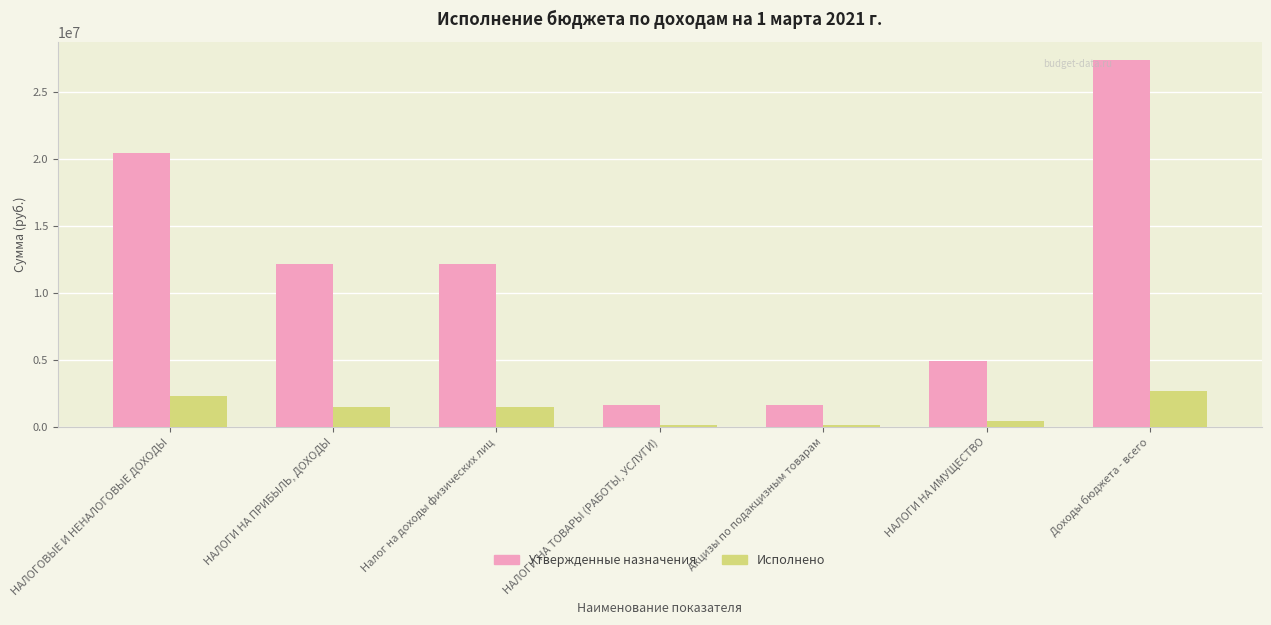

True or false: Исполнено has a value of 2686995.3 at Доходы бюджета - всего.

True